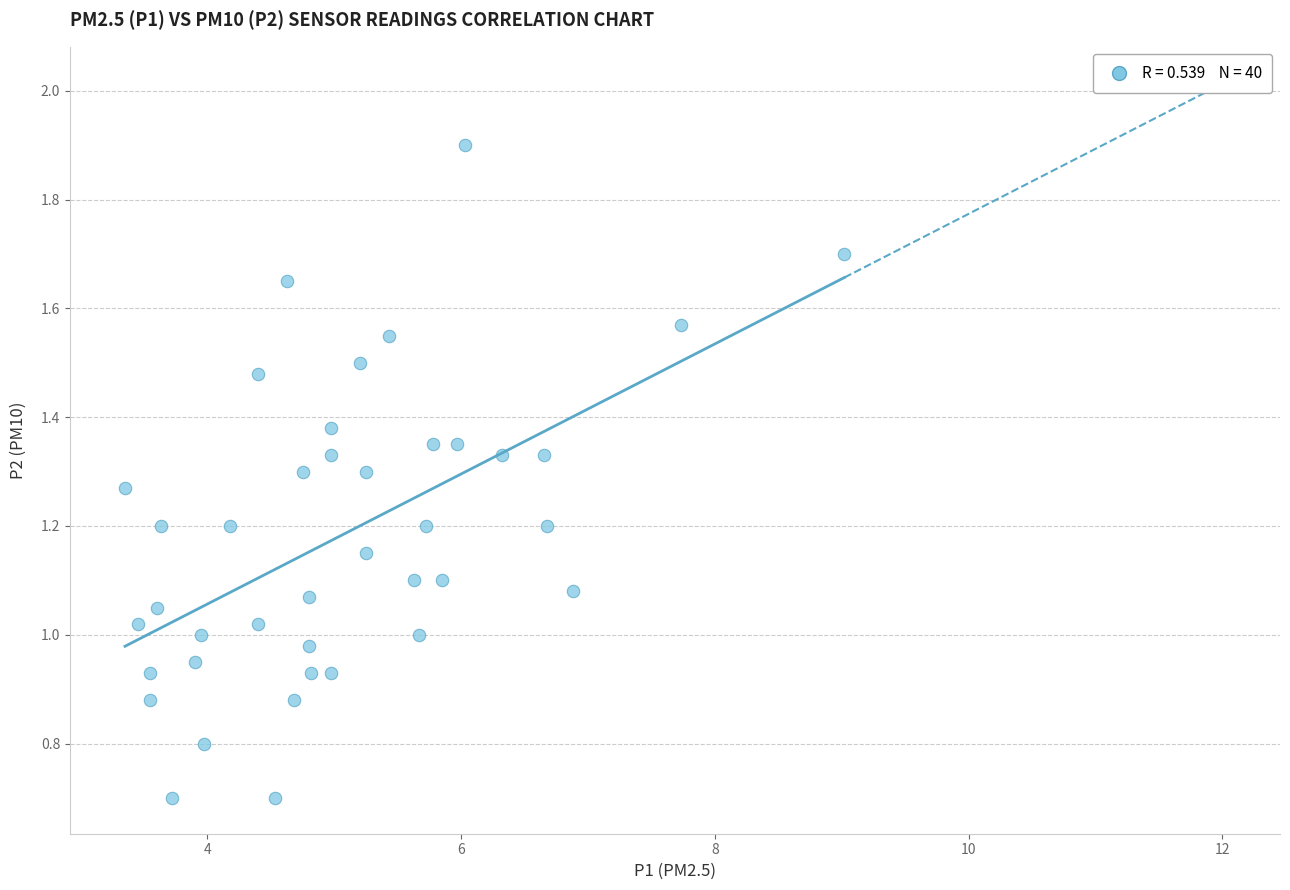

What is the range of Y values (max minus min)?

1.2